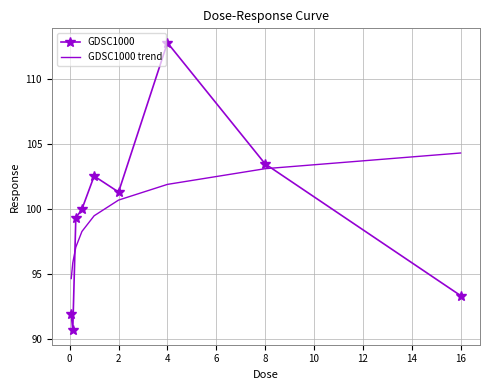

How many times do GDSC1000 and GDSC1000 trend cross each other?

2